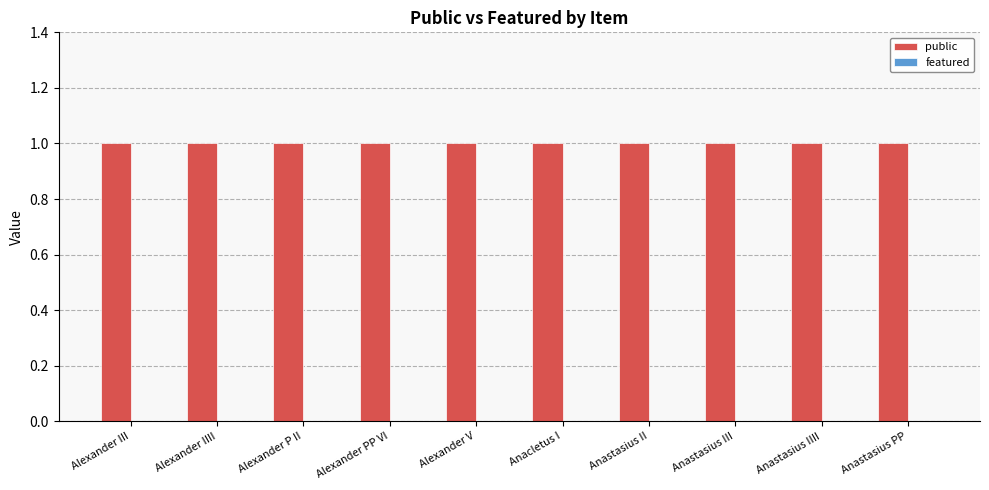

What position from the right is Alexander PP VI?

7